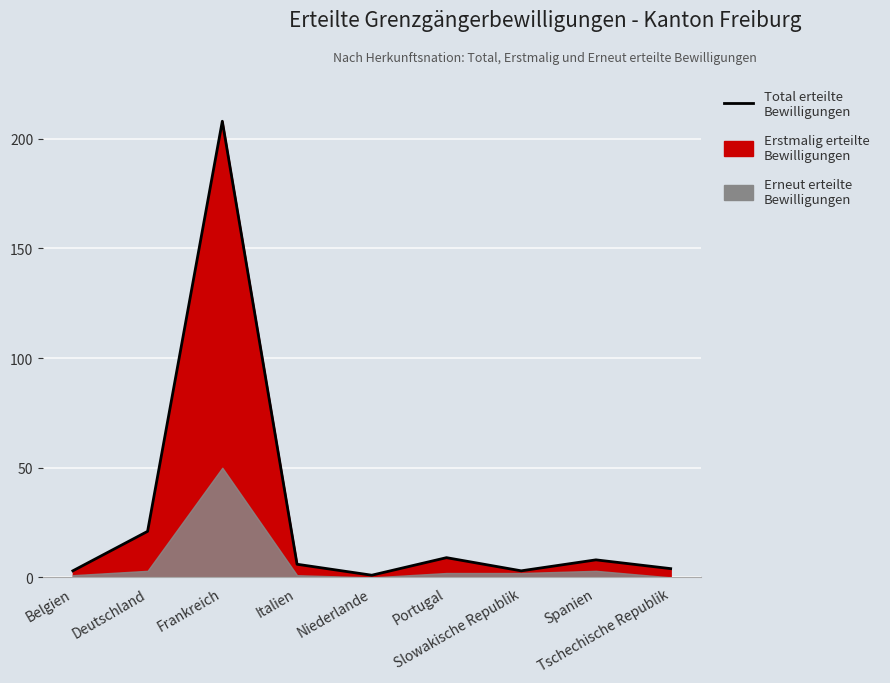

Reading left to right, transcribe all the data shown in this chart.

3	21	208	6	1	9	3	8	4